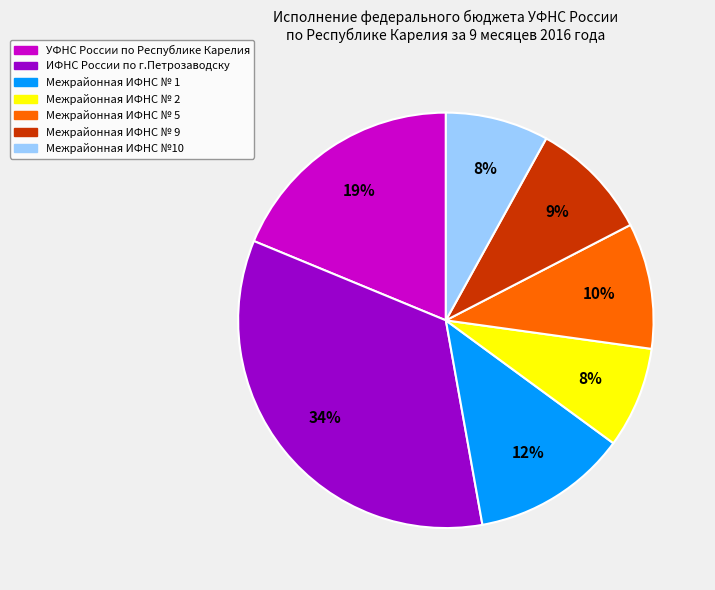

To the nearest percent, what is the difference between the largest and smallest slice percentages?

26%